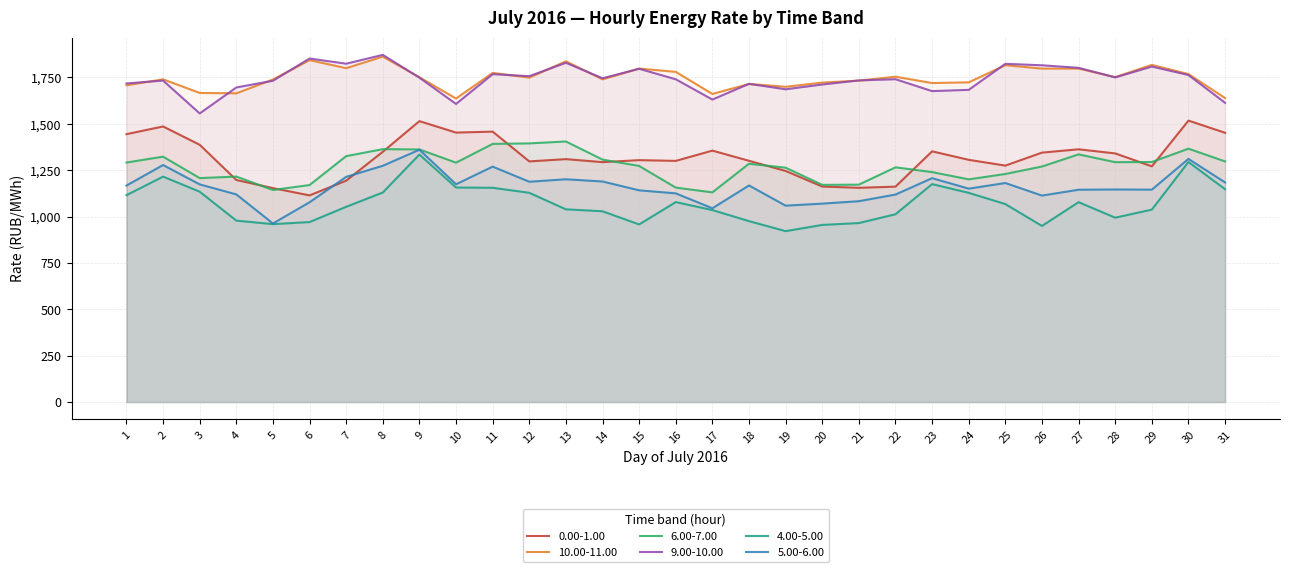

Where is 0.00-1.00 nearest to the value 1315?

13